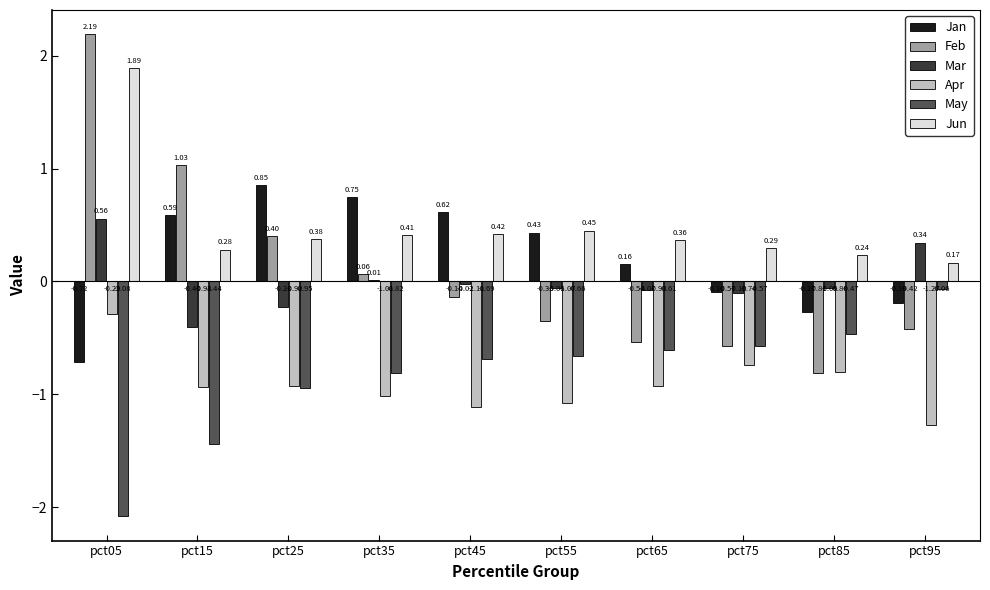

What is the sum of all Jan values?

2.1